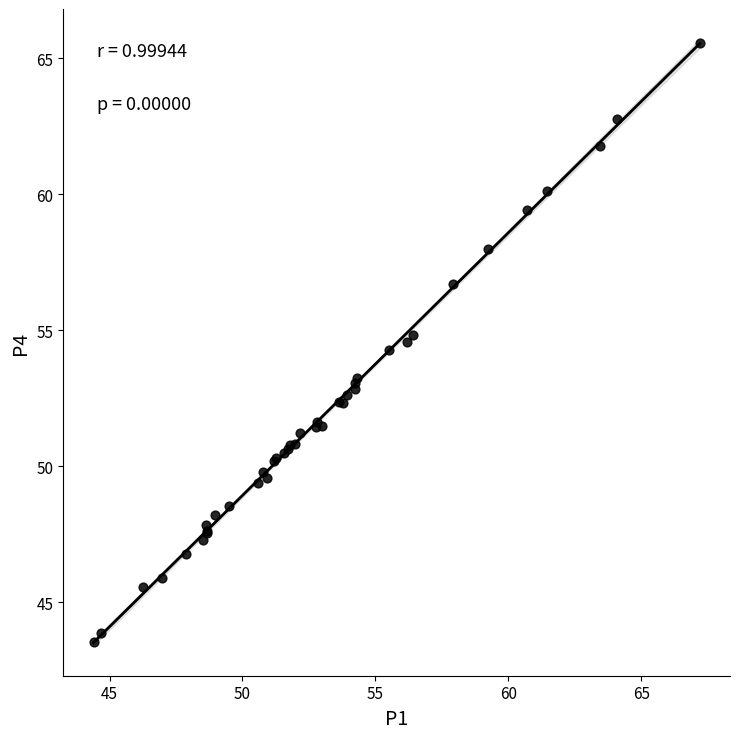

What Y value in the scatter plot is closest to 54?

54.3